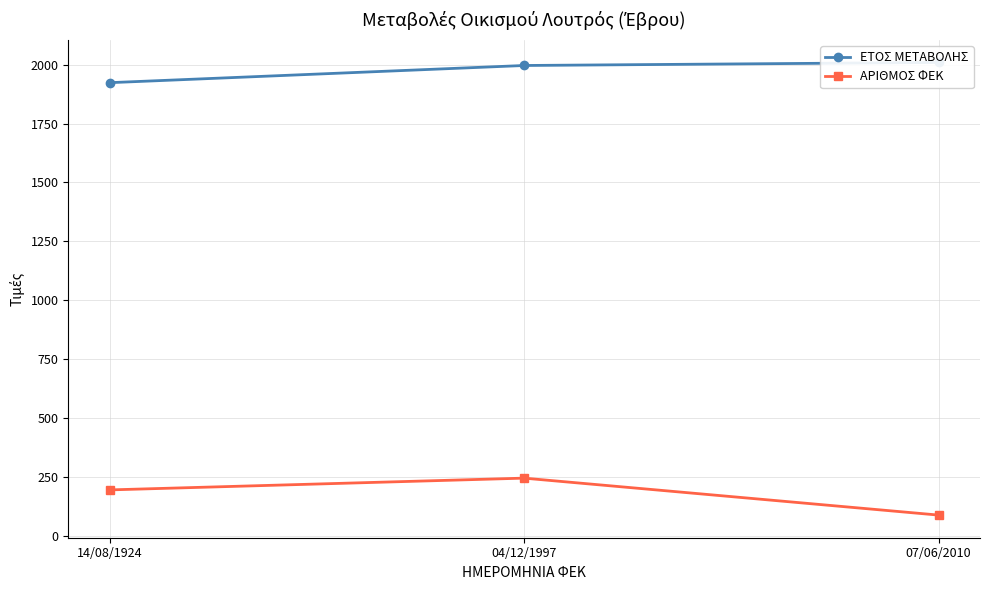

What is the approximate value of ΑΡΙΘΜΟΣ ΦΕΚ at 04/12/1997?

244